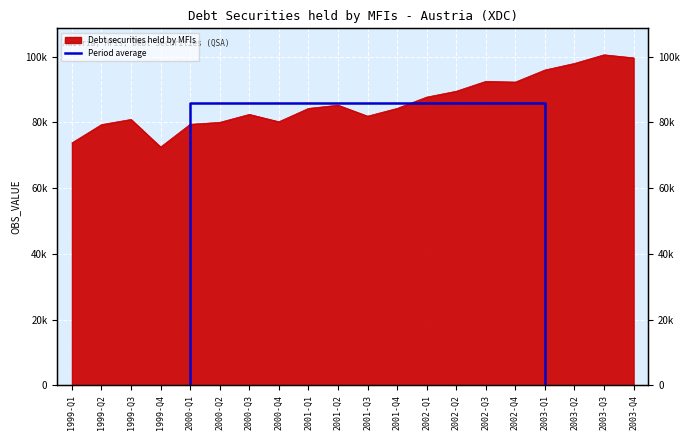

True or false: the data shows 124458.8 at 2003-Q1.

False